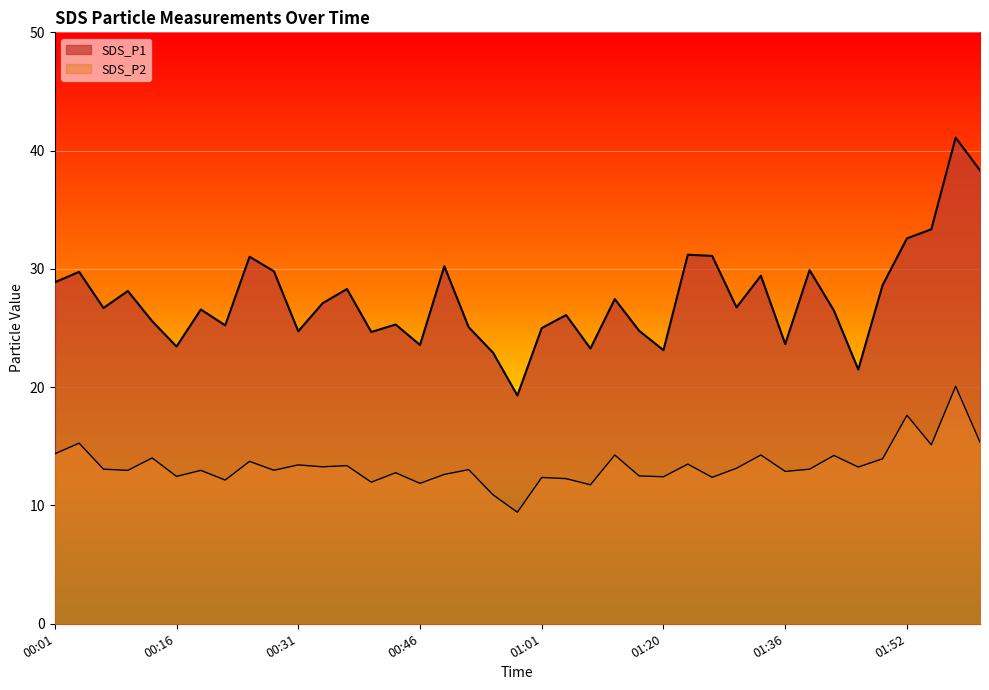

How many data points in SDS_P1 are above 26?

23